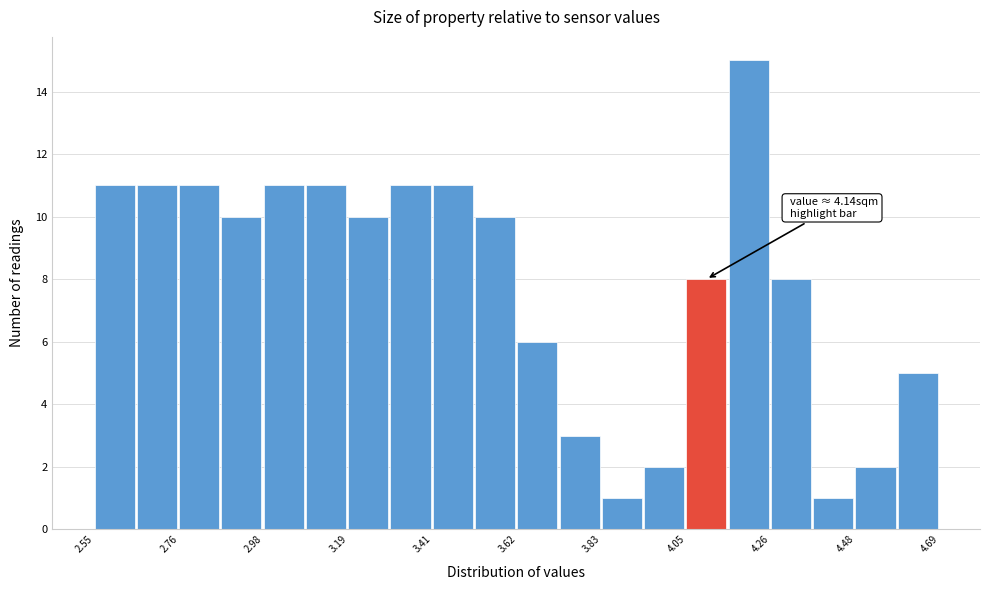

Read against the x-axis, roughly where is the centre of the tallest bar?

4.20